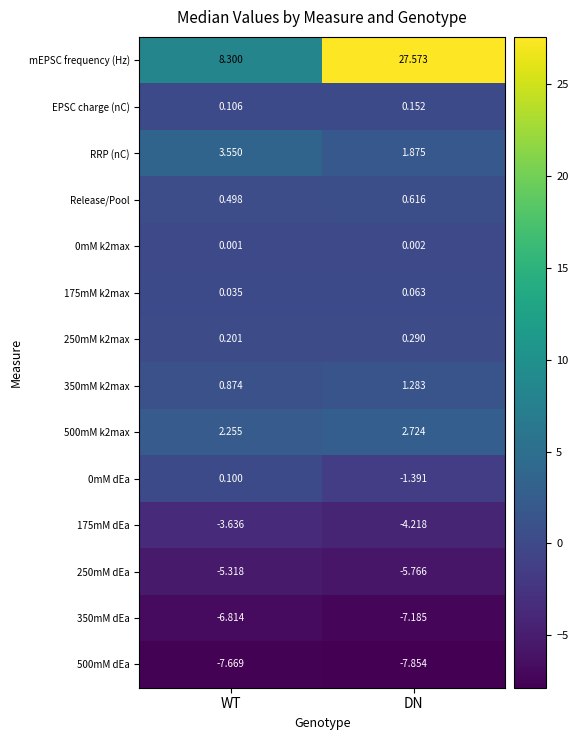

At which label does RRP (nC) reach its peak?

WT